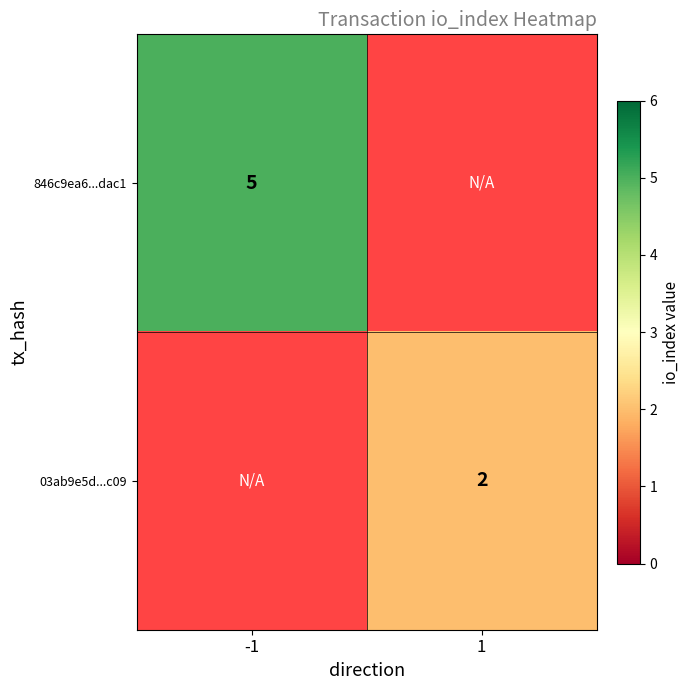

The 846c9ea6...dac1 series shows 3 at -1. True or false?

False